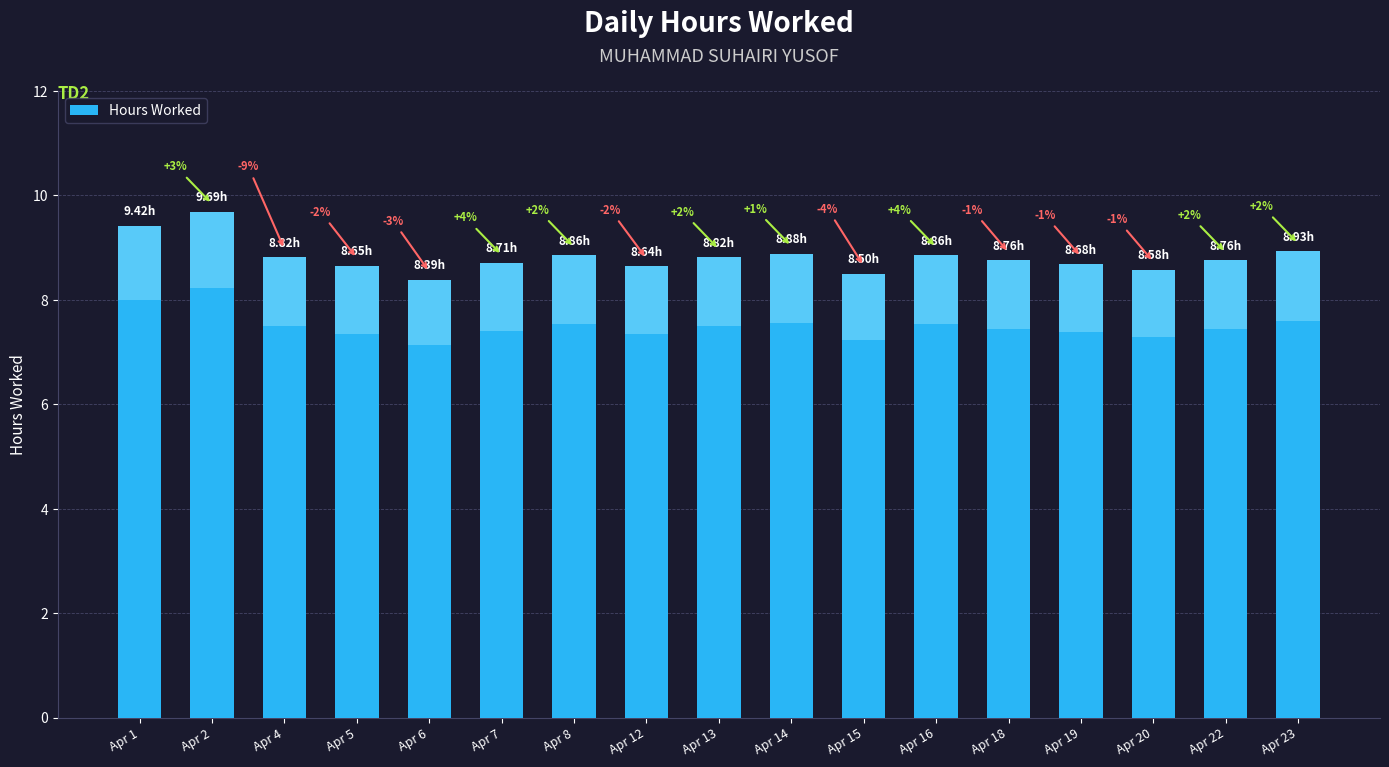

Which label corresponds to the smallest value in the chart?

Apr 6